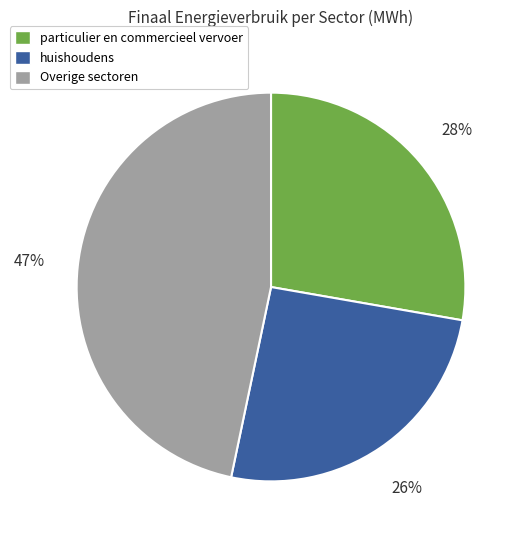

Is the sum of Overige sectoren and huishoudens greater than half?

Yes